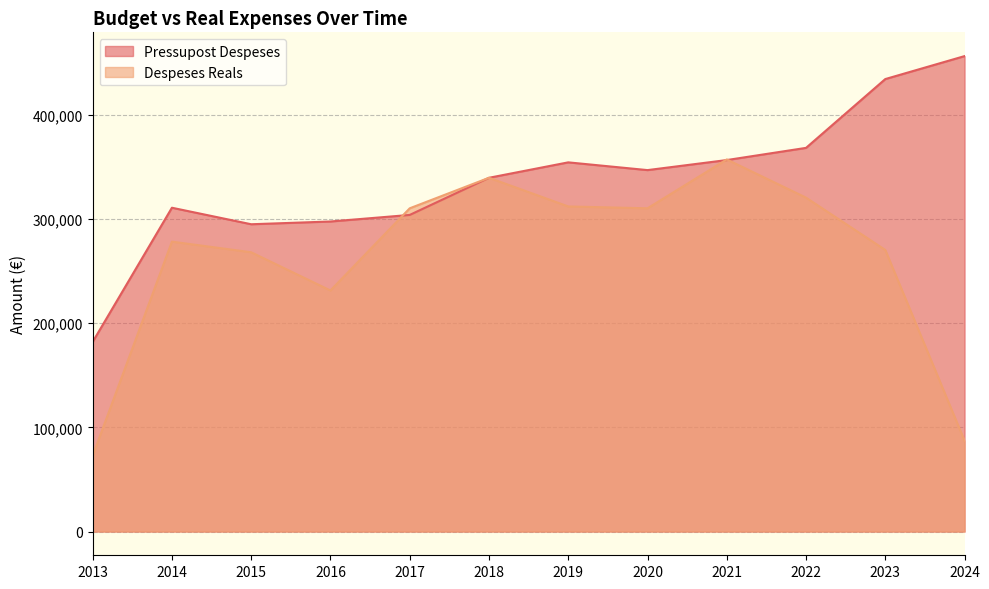

Rank the series by their average value, from highest to lowest.

Pressupost Despeses, Despeses Reals